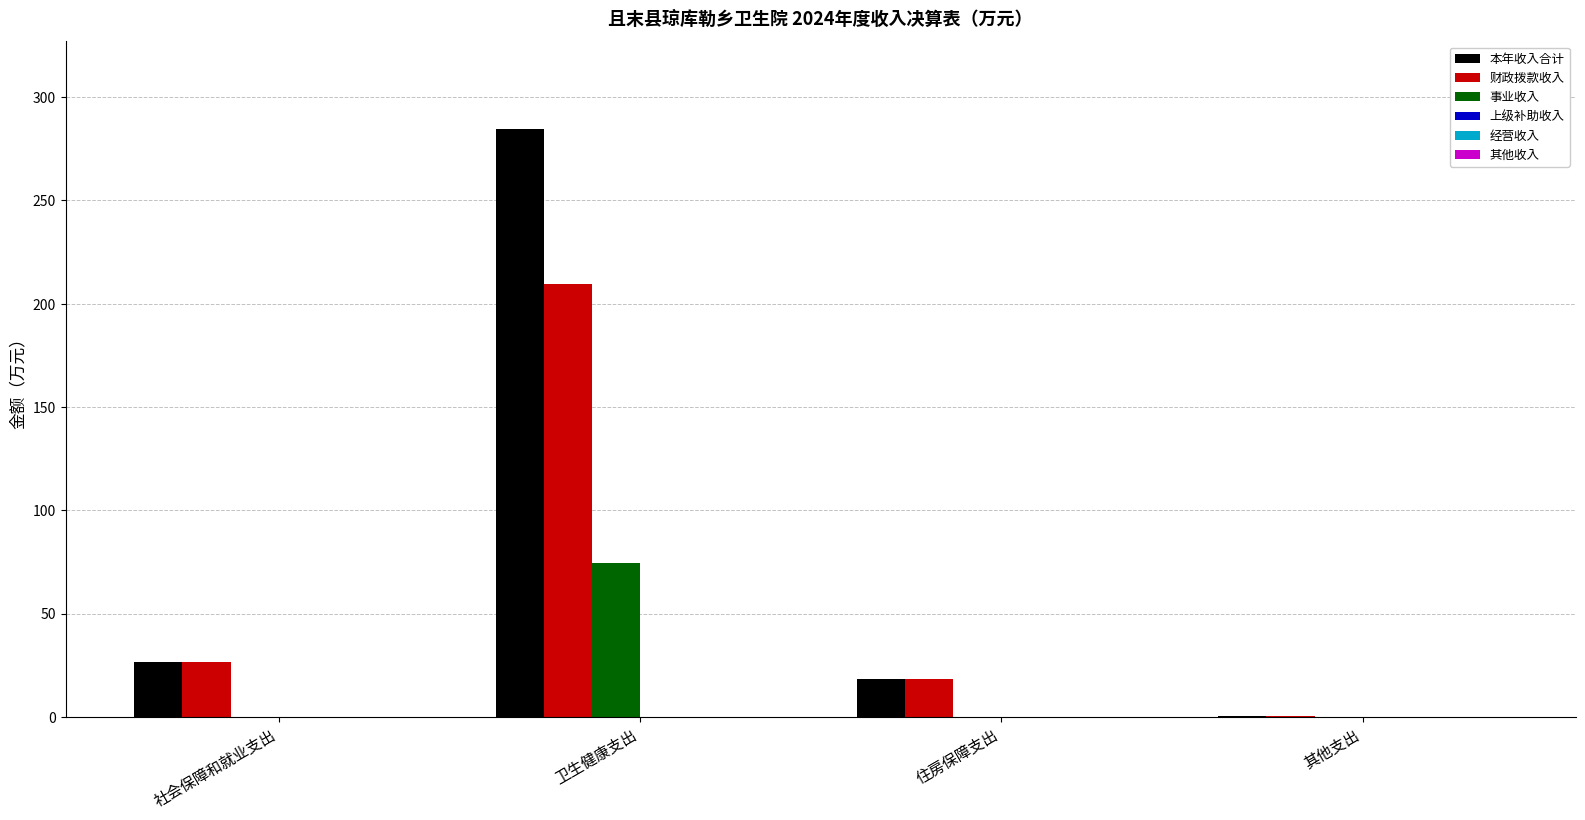

Reading left to right, transcribe all the data shown in this chart.

本年收入合计: 社会保障和就业支出=26.6	卫生健康支出=284.4	住房保障支出=18.3	其他支出=0.2
财政拨款收入: 社会保障和就业支出=26.6	卫生健康支出=209.6	住房保障支出=18.3	其他支出=0.2
事业收入: 社会保障和就业支出=0.0	卫生健康支出=74.7	住房保障支出=0.0	其他支出=0.0
上级补助收入: 社会保障和就业支出=0.0	卫生健康支出=0.0	住房保障支出=0.0	其他支出=0.0
经营收入: 社会保障和就业支出=0.0	卫生健康支出=0.0	住房保障支出=0.0	其他支出=0.0
其他收入: 社会保障和就业支出=0.0	卫生健康支出=0.1	住房保障支出=0.0	其他支出=0.0